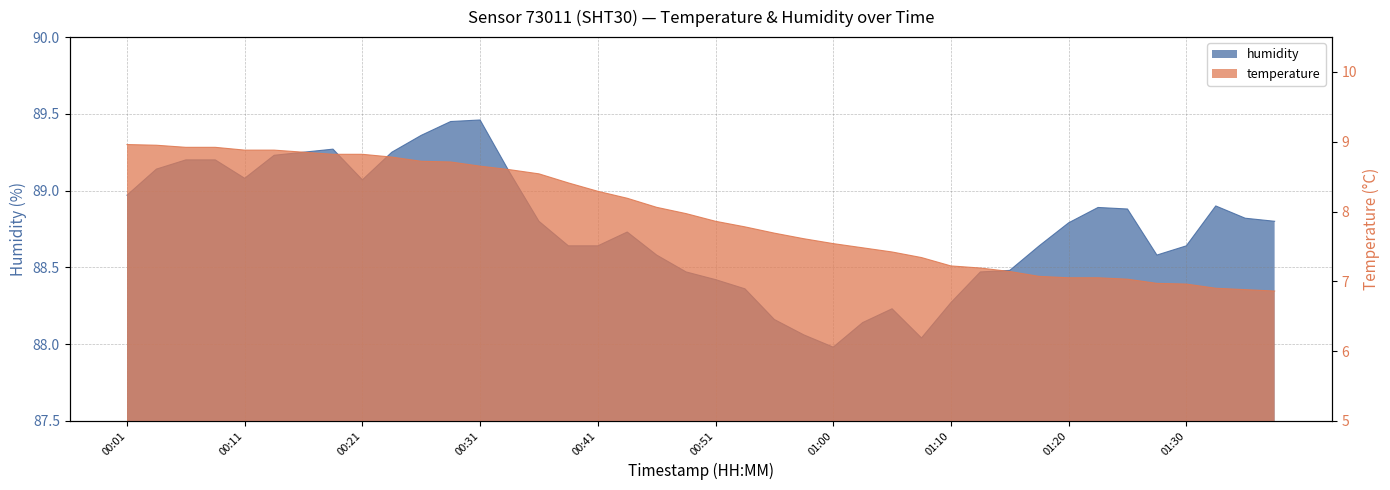

Rank the series by their average value, from highest to lowest.

humidity, temperature